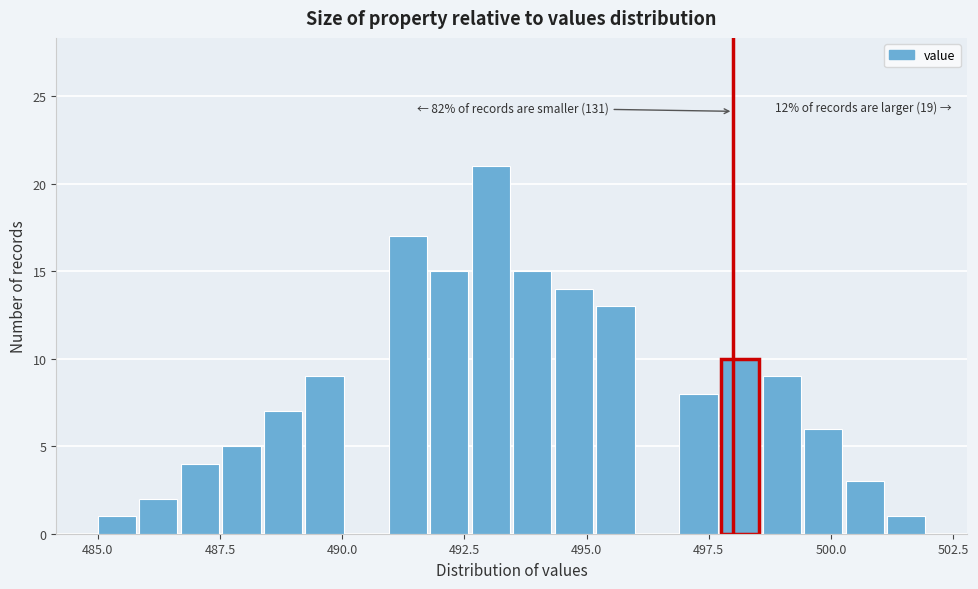

Read against the x-axis, roughly where is the centre of the tallest bar?

493.0